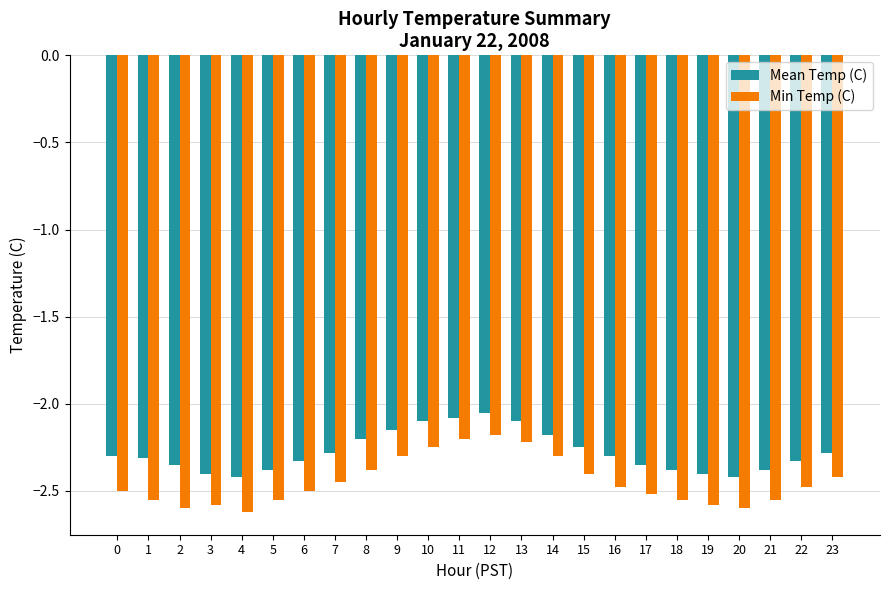

Reading left to right, extract all data points from this chart.

Mean Temp (C): -2.3	-2.3	-2.4	-2.4	-2.4	-2.4	-2.3	-2.3	-2.2	-2.1	-2.1	-2.1	-2.0	-2.1	-2.2	-2.2	-2.3	-2.4	-2.4	-2.4	-2.4	-2.4	-2.3	-2.3
Min Temp (C): -2.5	-2.5	-2.6	-2.6	-2.6	-2.5	-2.5	-2.5	-2.4	-2.3	-2.2	-2.2	-2.2	-2.2	-2.3	-2.4	-2.5	-2.5	-2.5	-2.6	-2.6	-2.5	-2.5	-2.4